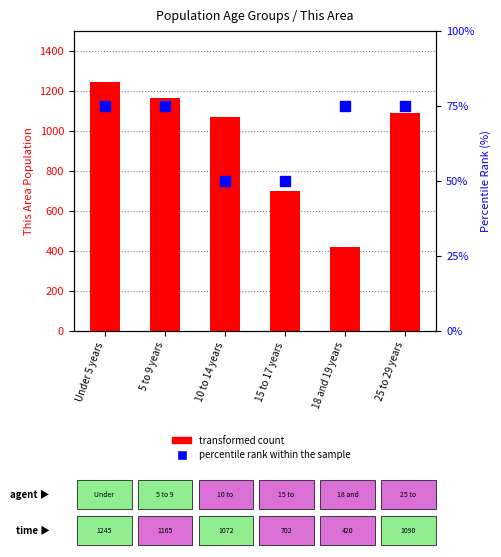

What is the maximum value for percentile rank within the sample?

75